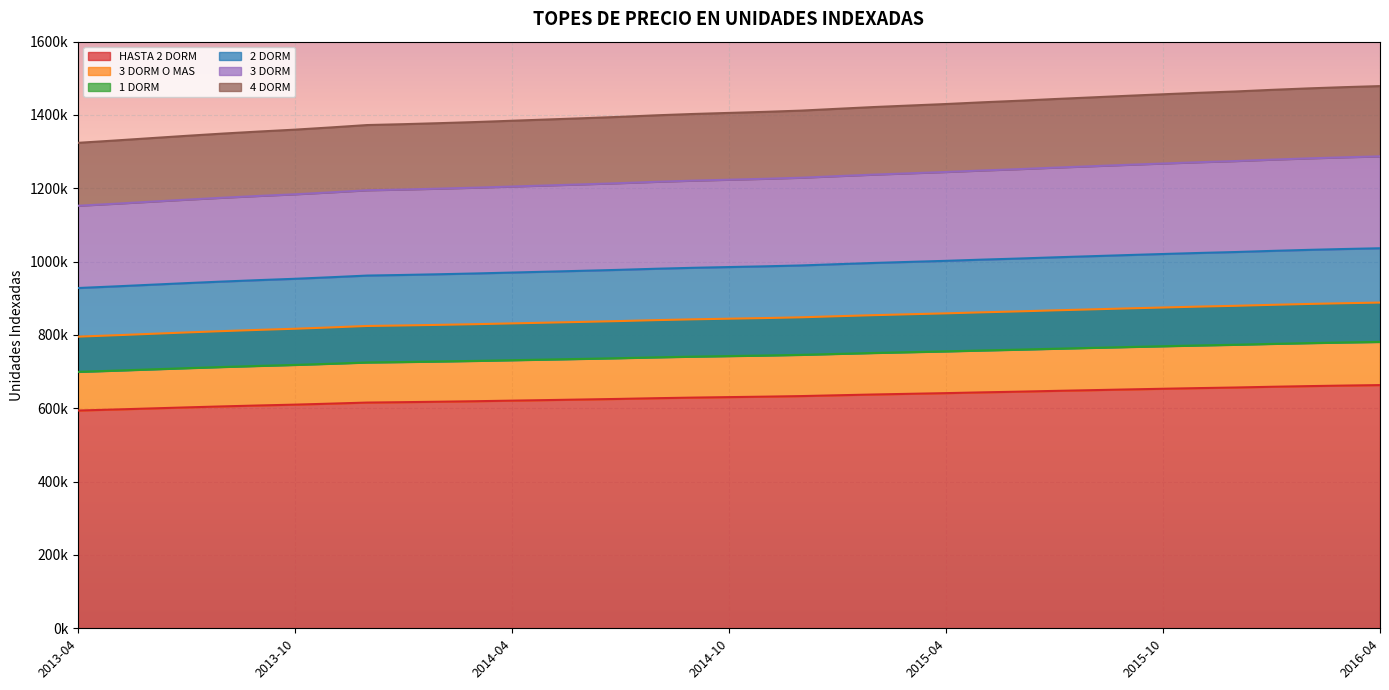

Reading left to right, what are all the values shown in this chart?

HASTA 2 DORM: 2013-04=593908	2013-05=596671	2013-06=599579	2013-07=602466	2013-08=605206	2013-09=607715	2013-10=610032	2013-11=612763	2013-12=615669	2014-01=616729	2014-02=617980	2014-03=619343	2014-04=620924	2014-05=622484	2014-06=624066	2014-07=625704	2014-08=627587	2014-09=629193	2014-10=630515	2014-11=631805	2014-12=633339	2015-01=635532	2015-02=637673	2015-03=639544	2015-04=641379	2015-05=643470	2015-06=645361	2015-07=647467	2015-08=649423	2015-09=651401	2015-10=653301	2015-11=655120	2015-12=656729	2016-01=658705	2016-02=660473	2016-03=662001	2016-04=663328
3 DORM O MAS: 2013-04=795412	2013-05=799112	2013-06=803008	2013-07=806874	2013-08=810544	2013-09=813903	2013-10=817008	2013-11=820665	2013-12=824557	2014-01=825976	2014-02=827651	2014-03=829478	2014-04=831594	2014-05=833684	2014-06=835802	2014-07=837997	2014-08=840518	2014-09=842669	2014-10=844439	2014-11=846168	2014-12=848221	2015-01=851159	2015-02=854026	2015-03=856532	2015-04=858989	2015-05=861791	2015-06=864323	2015-07=867143	2015-08=869764	2015-09=872412	2015-10=874957	2015-11=877393	2015-12=879548	2016-01=882194	2016-02=884562	2016-03=886609	2016-04=888386
1 DORM: 2013-04=699362	2013-05=702616	2013-06=706041	2013-07=709440	2013-08=712667	2013-09=715621	2013-10=718350	2013-11=721566	2013-12=724988	2014-01=726236	2014-02=727709	2014-03=729314	2014-04=731175	2014-05=733013	2014-06=734875	2014-07=736805	2014-08=739022	2014-09=740913	2014-10=742469	2014-11=743989	2014-12=745795	2015-01=748377	2015-02=750899	2015-03=753101	2015-04=755262	2015-05=757725	2015-06=759952	2015-07=762431	2015-08=764736	2015-09=767064	2015-10=769302	2015-11=771444	2015-12=773338	2016-01=775665	2016-02=777747	2016-03=779547	2016-04=781110
2 DORM: 2013-04=928055	2013-05=932372	2013-06=936917	2013-07=941428	2013-08=945710	2013-09=949630	2013-10=953252	2013-11=957519	2013-12=962060	2014-01=963716	2014-02=965670	2014-03=967801	2014-04=970271	2014-05=972710	2014-06=975181	2014-07=977741	2014-08=980683	2014-09=983193	2014-10=985258	2014-11=987275	2014-12=989671	2015-01=993098	2015-02=996444	2015-03=999367	2015-04=1002234	2015-05=1005503	2015-06=1008458	2015-07=1011748	2015-08=1014805	2015-09=1017896	2015-10=1020864	2015-11=1023707	2015-12=1026221	2016-01=1029309	2016-02=1032072	2016-03=1034460	2016-04=1036534
3 DORM: 2013-04=1152459	2013-05=1157820	2013-06=1163464	2013-07=1169066	2013-08=1174383	2013-09=1179251	2013-10=1183748	2013-11=1189048	2013-12=1194687	2014-01=1196743	2014-02=1199170	2014-03=1201816	2014-04=1204882	2014-05=1207911	2014-06=1210980	2014-07=1214159	2014-08=1217812	2014-09=1220929	2014-10=1223493	2014-11=1225998	2014-12=1228973	2015-01=1233229	2015-02=1237384	2015-03=1241014	2015-04=1244575	2015-05=1248634	2015-06=1252303	2015-07=1256388	2015-08=1260185	2015-09=1264023	2015-10=1267710	2015-11=1271239	2015-12=1274362	2016-01=1278196	2016-02=1281627	2016-03=1284592	2016-04=1287168
4 DORM: 2013-04=1324079	2013-05=1330239	2013-06=1336723	2013-07=1343159	2013-08=1349268	2013-09=1354861	2013-10=1360028	2013-11=1366116	2013-12=1372595	2014-01=1374957	2014-02=1377746	2014-03=1380786	2014-04=1384309	2014-05=1387789	2014-06=1391315	2014-07=1394968	2014-08=1399164	2014-09=1402746	2014-10=1405692	2014-11=1408569	2014-12=1411988	2015-01=1416877	2015-02=1421651	2015-03=1425821	2015-04=1429912	2015-05=1434576	2015-06=1438792	2015-07=1443485	2015-08=1447848	2015-09=1452257	2015-10=1456493	2015-11=1460548	2015-12=1464135	2016-01=1468541	2016-02=1472483	2016-03=1475889	2016-04=1478848